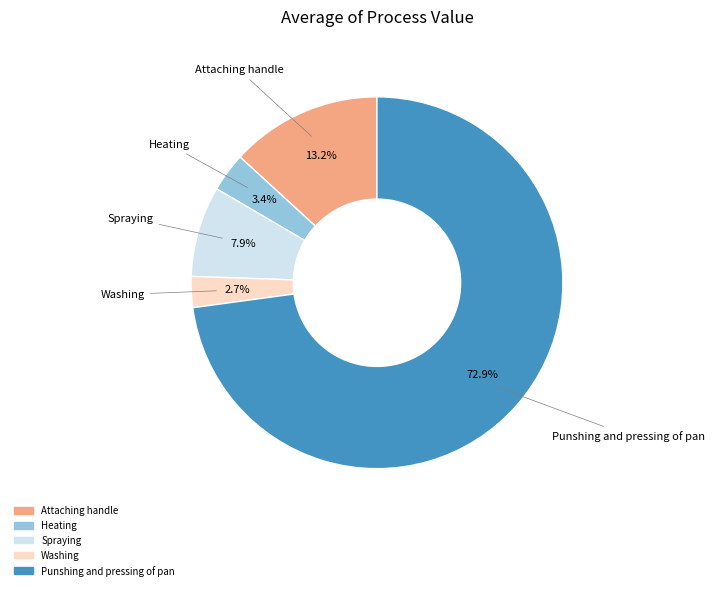

What percentage is the Spraying slice, to the nearest percent?

8%